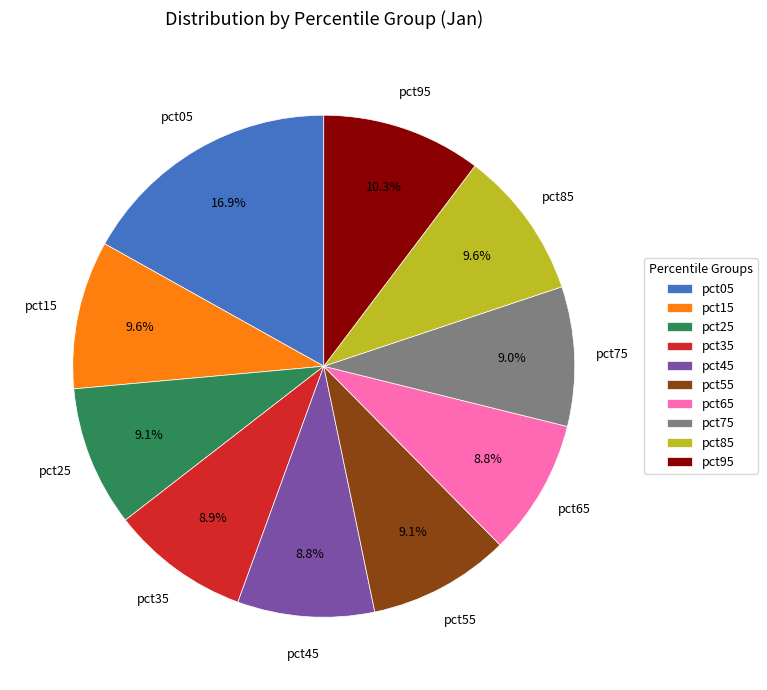

How many slices are in this pie chart?

10